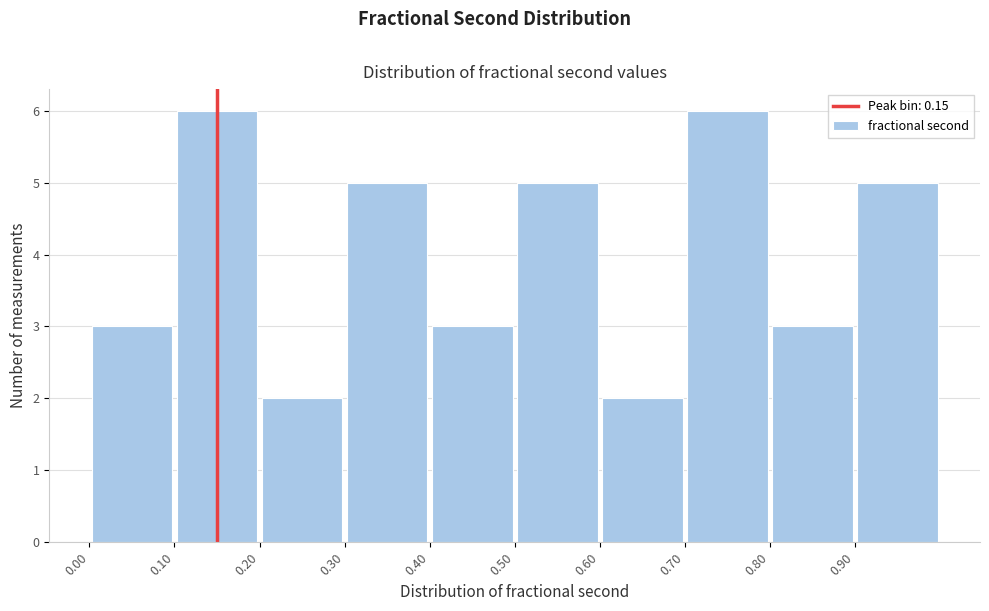

Reading left to right, transcribe this chart: for each bar, give the range it covers on the x-axis and its height. The values are not printed on the chart, so give them approximately, as read against the axis.

0.0 to 0.1: 3
0.1 to 0.2: 6
0.2 to 0.3: 2
0.3 to 0.4: 5
0.4 to 0.5: 3
0.5 to 0.6: 5
0.6 to 0.7: 2
0.7 to 0.8: 6
0.8 to 0.9: 3
0.9 to 1.0: 5